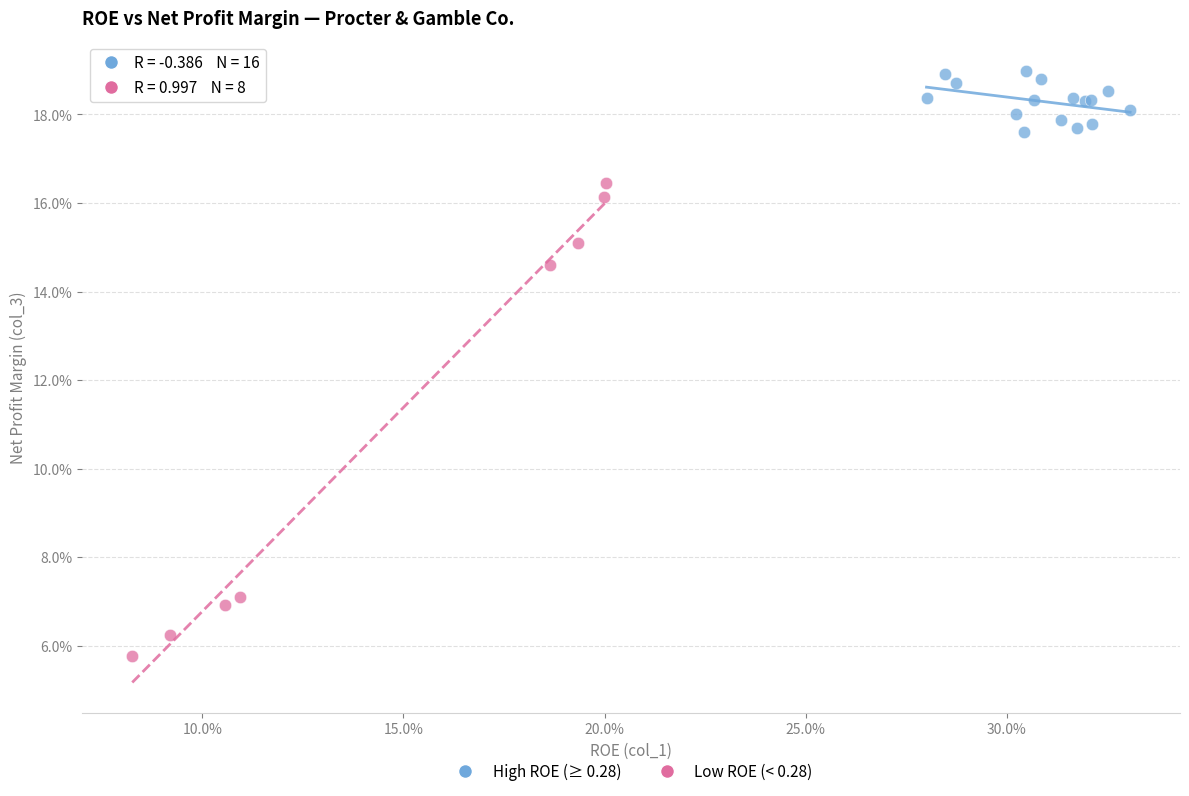

Which series reaches the minimum Y coordinate?

Low ROE (< 0.28)